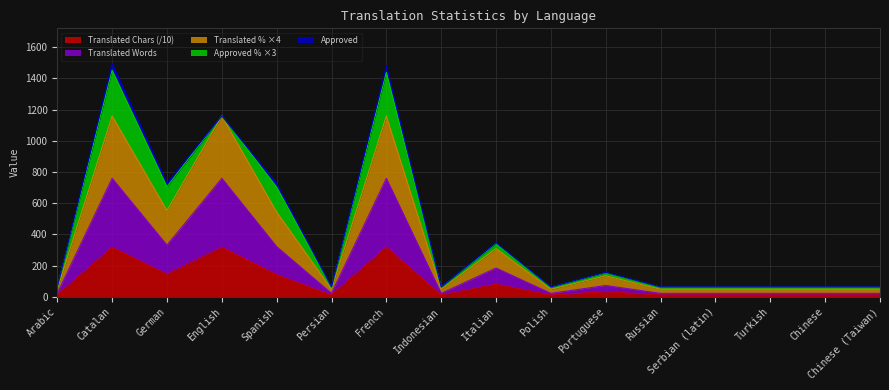

What is the value of the Translated Chars point at the 12th from the left?

10.6